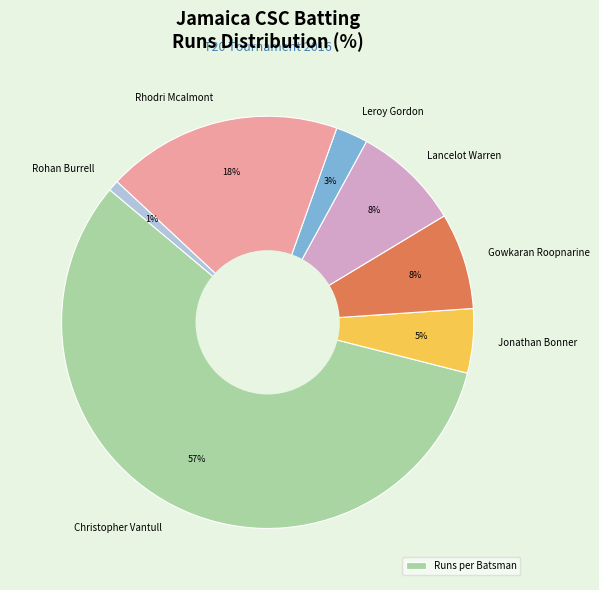

What percentage is the Rohan Burrell slice, to the nearest percent?

1%